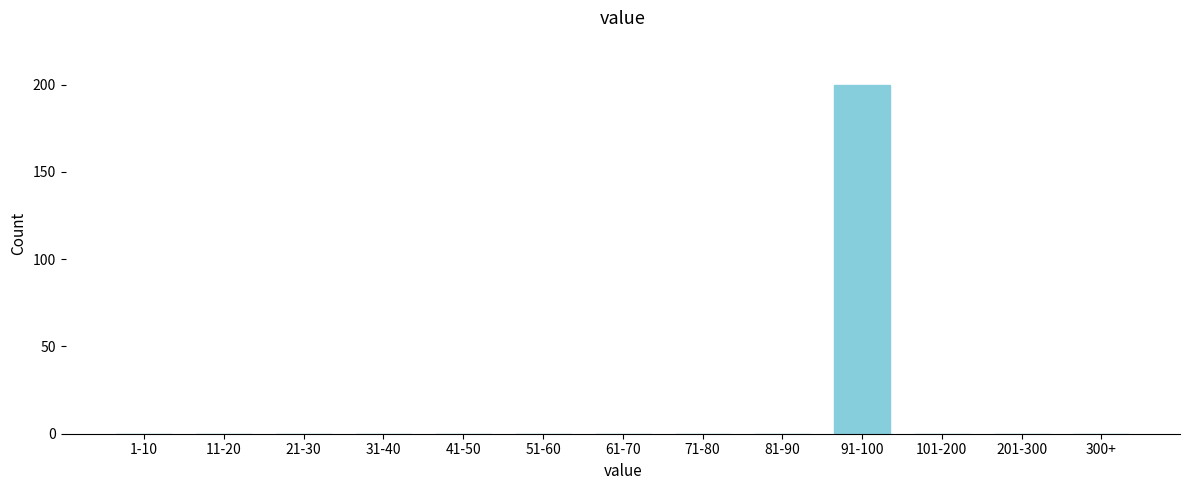

Reading left to right, transcribe all the data shown in this chart.

1-10=0	11-20=0	21-30=0	31-40=0	41-50=0	51-60=0	61-70=0	71-80=0	81-90=0	91-100=200	101-200=0	201-300=0	300+=0